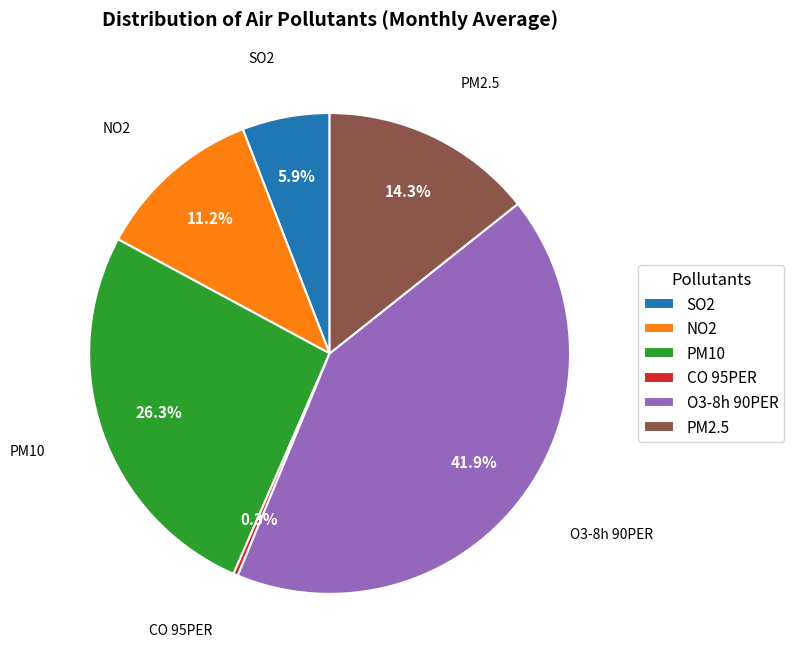

What is the smallest slice in the pie chart?

CO 95PER